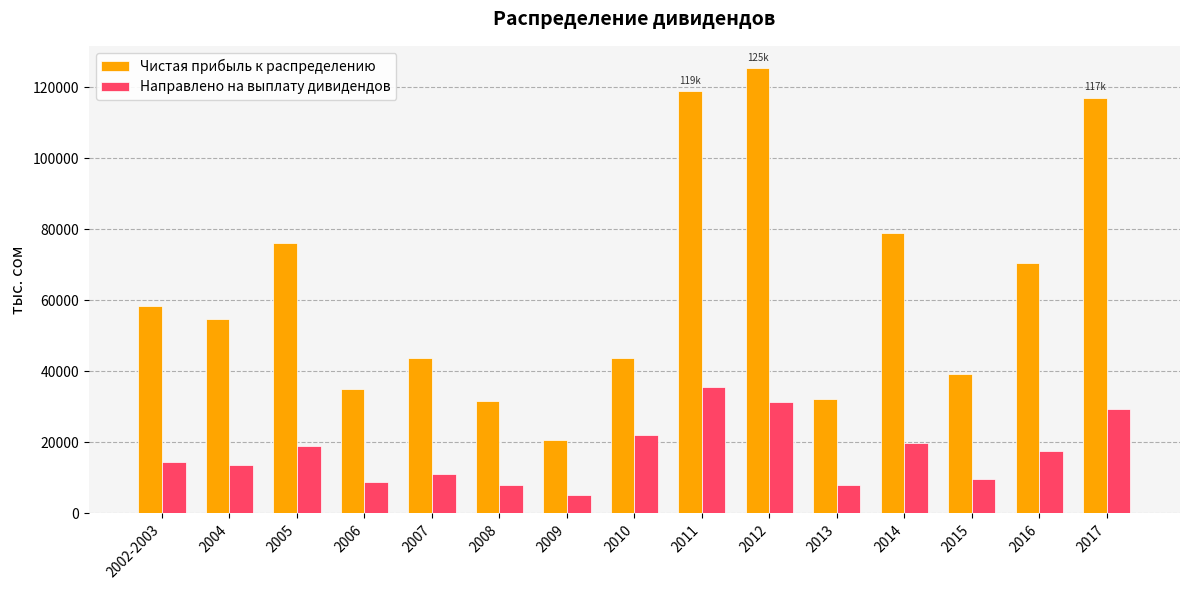

Read the Направлено на выплату дивидендов value at 2006.

8715.9